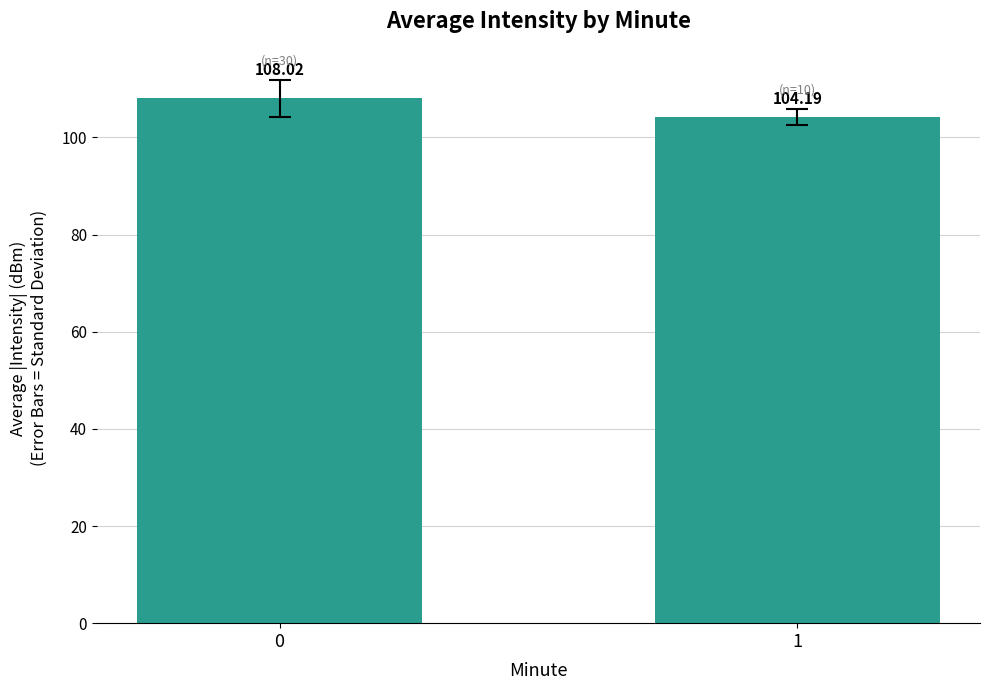

True or false: the data shows 108.0 at 0.

True